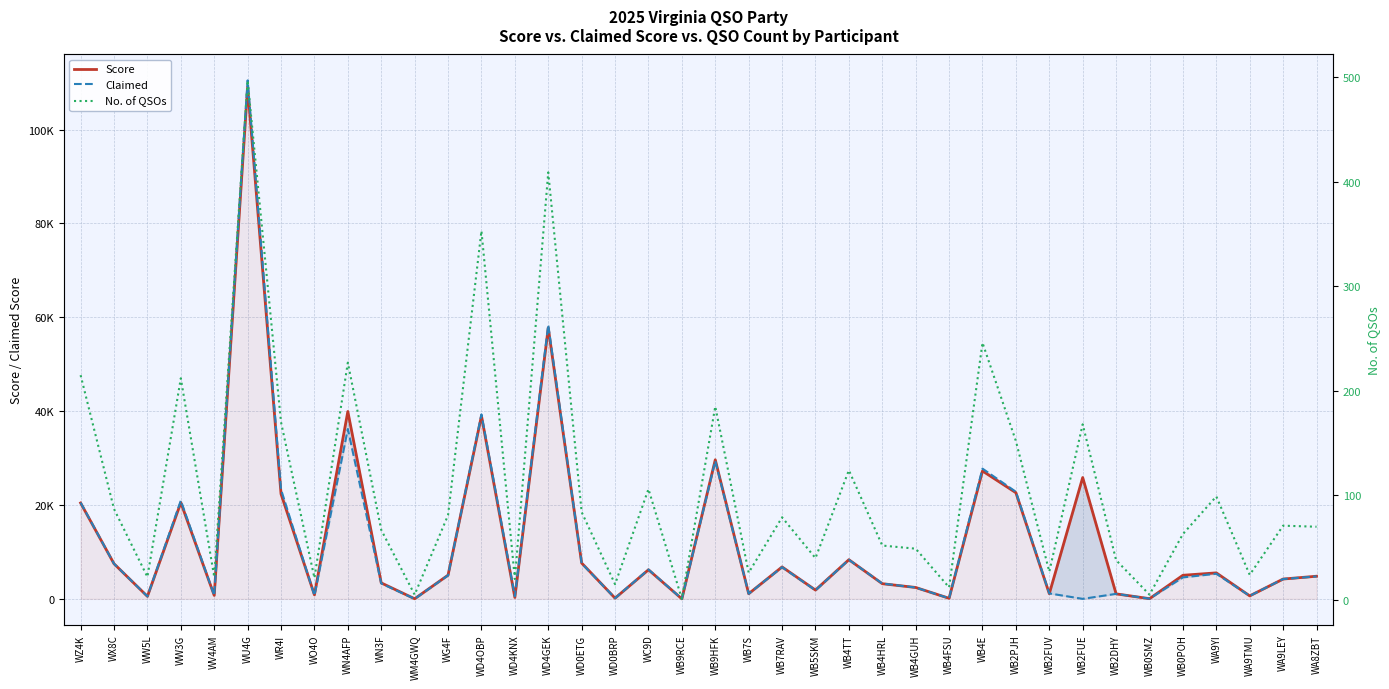

What is the value of the No. of QSOs point at the 23rd from the left?

40